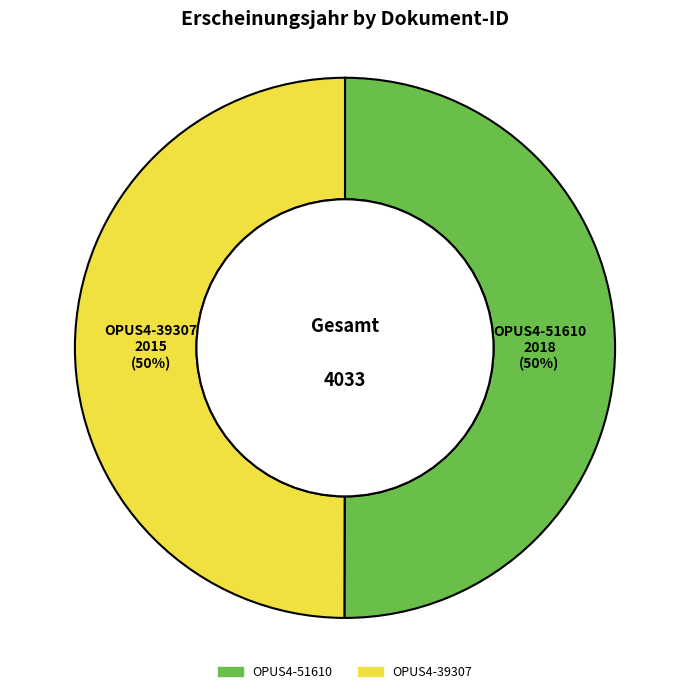

Is the sum of OPUS4-51610 and OPUS4-39307 greater than half?

Yes